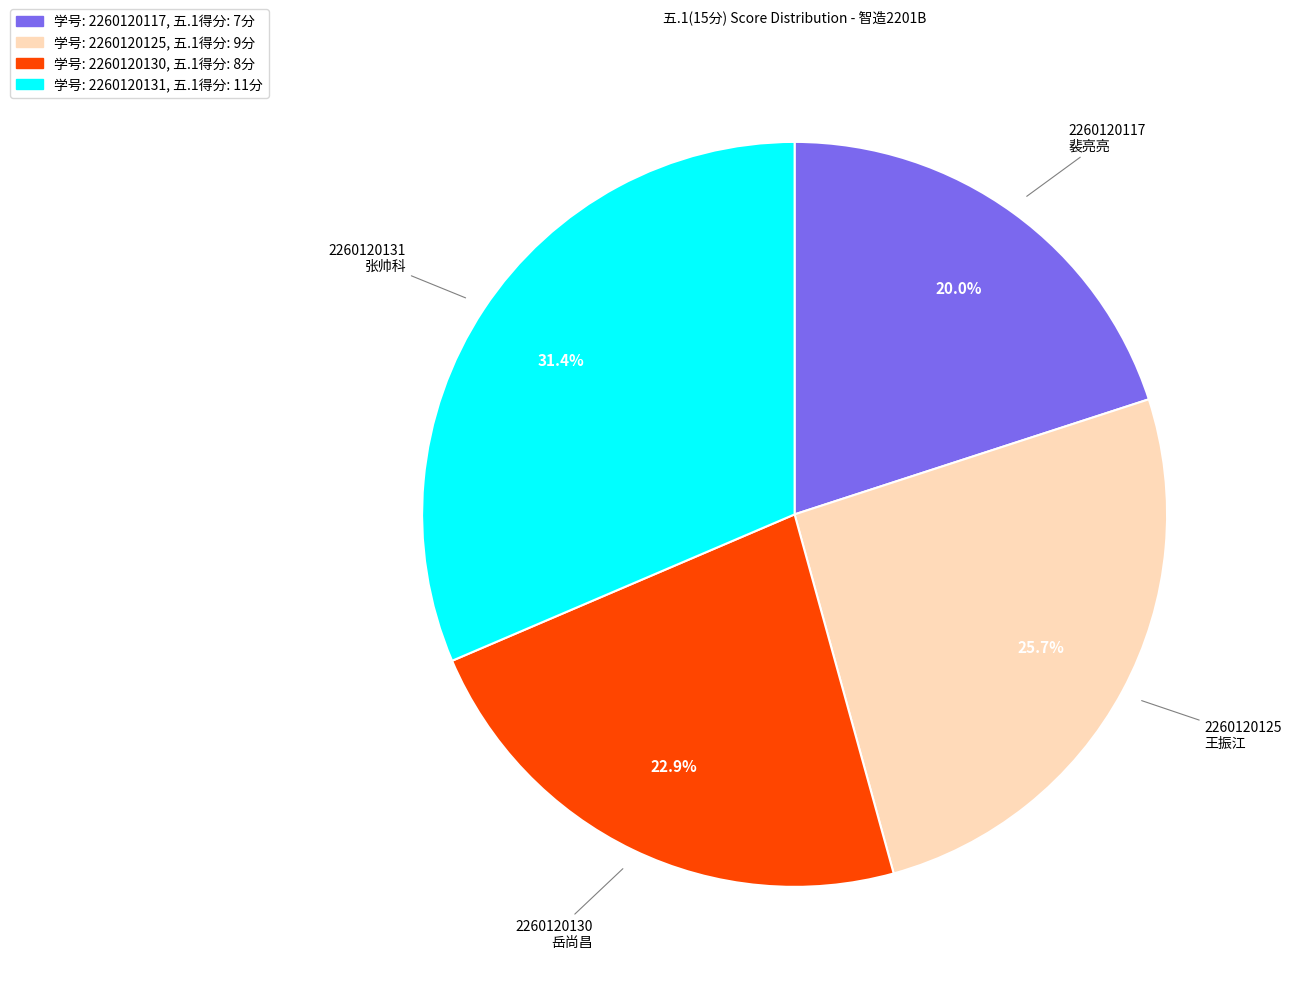

Does any single category account for the majority?

No